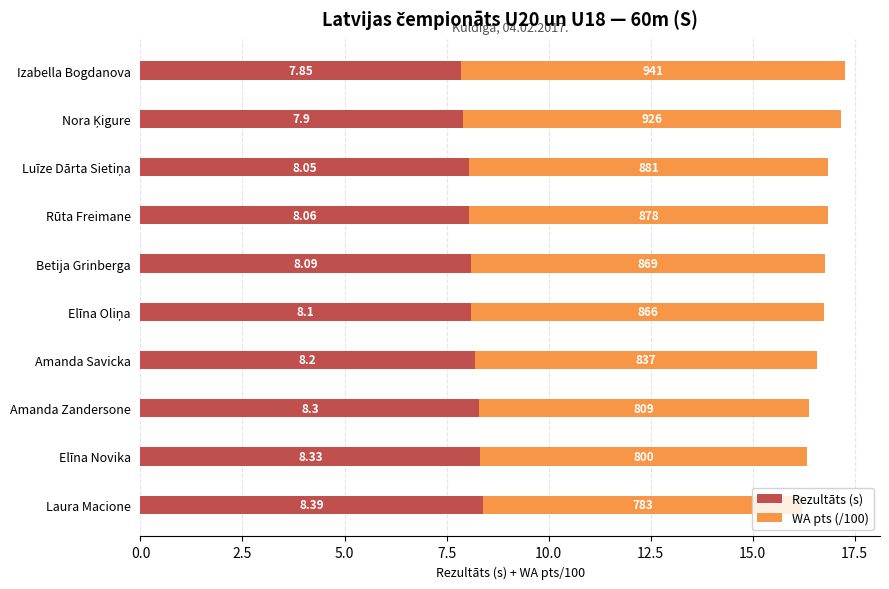

At which category is the sum across all series the highest?

Izabella Bogdanova